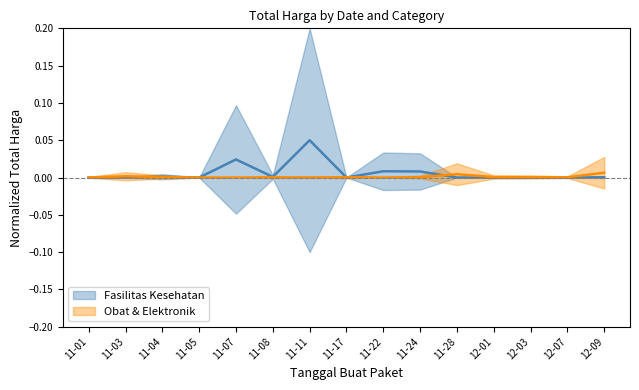

Is the value of Fasilitas Kesehatan at 12-07 greater than the value of Obat & Elektronik at 12-07?

No